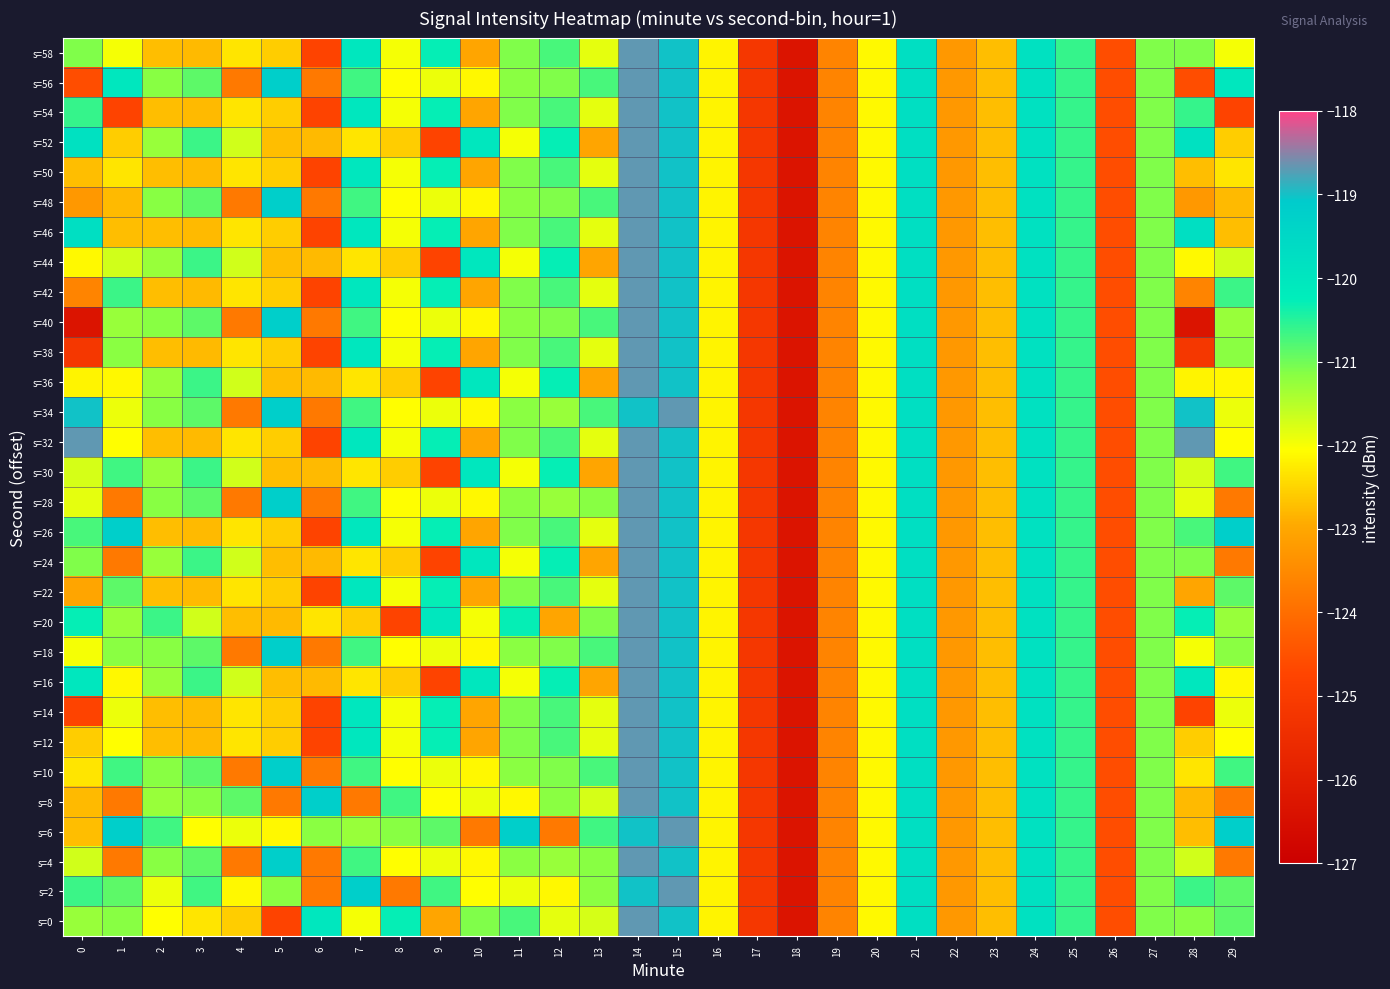

Which has a higher value, 14 or 6?

14